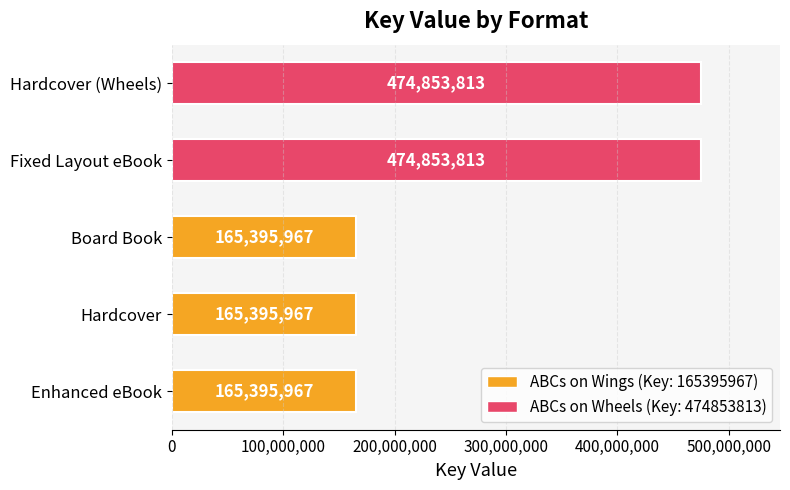

How many categories are shown in the chart?

5